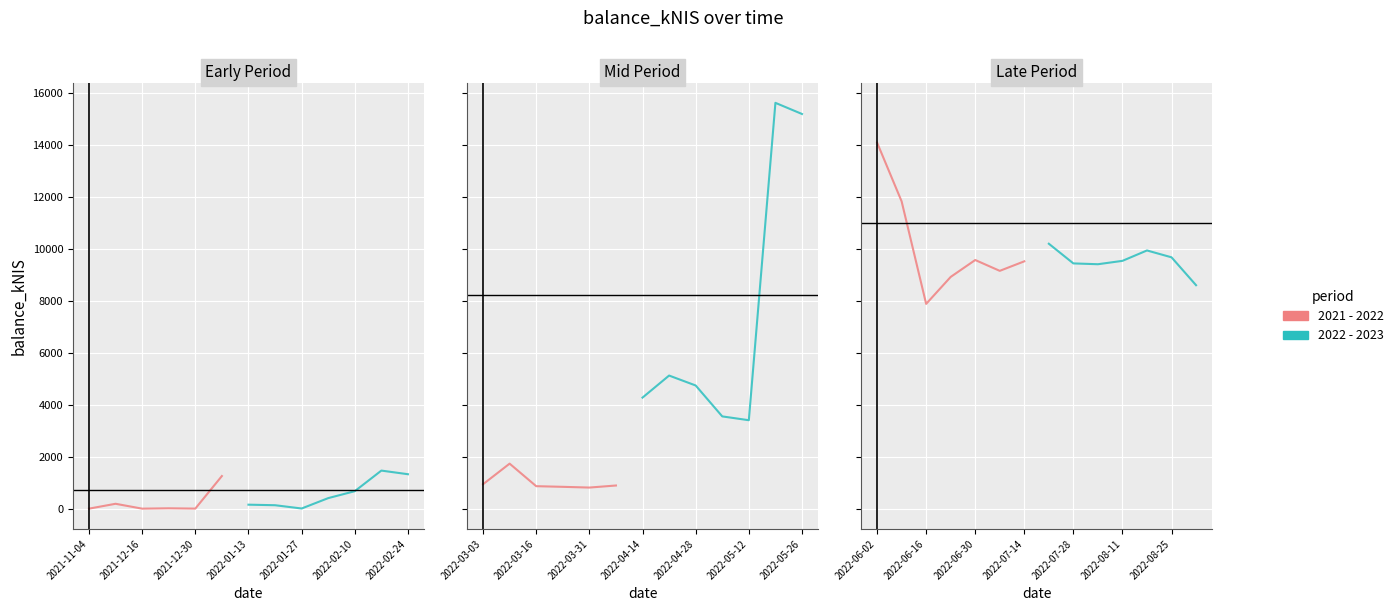

What is the value of the 2021 - 2022 point at the 6th from the left?

9151.0